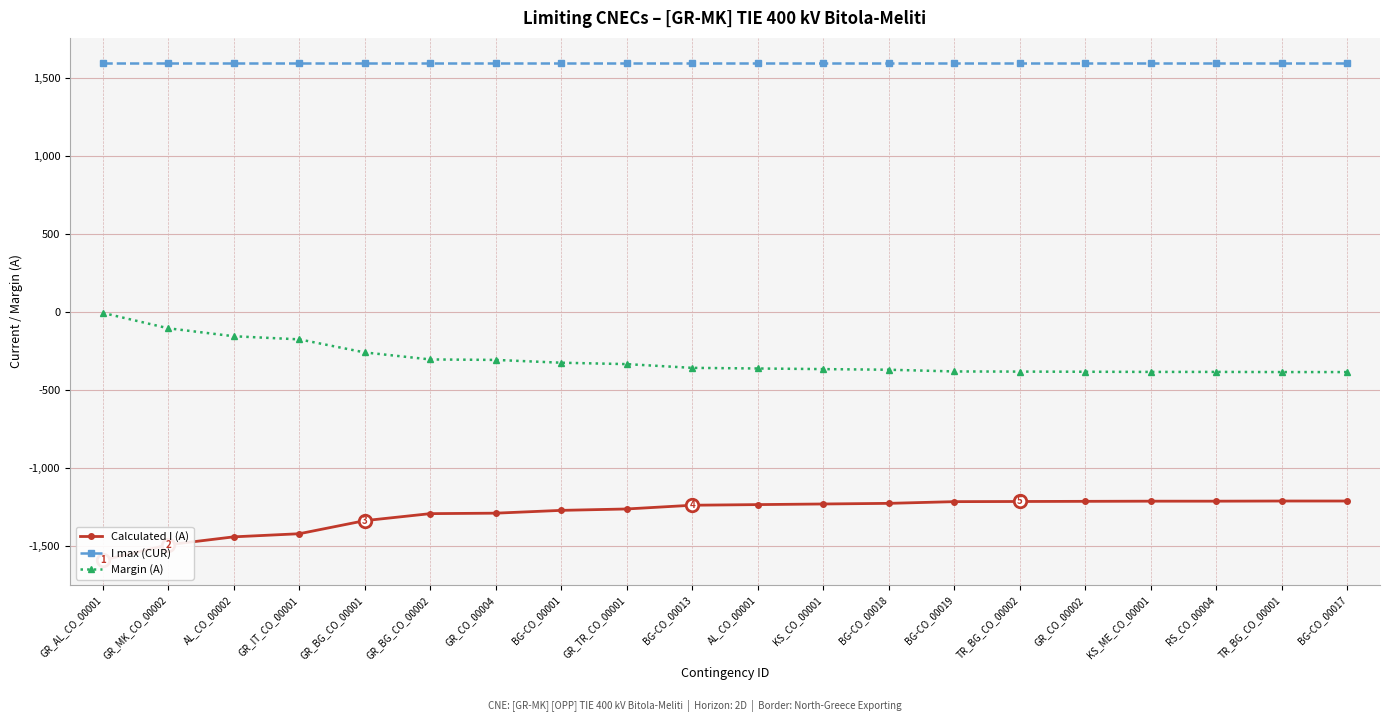

What value does the Calculated I (A) series have at GR_CO_00002?

-1216